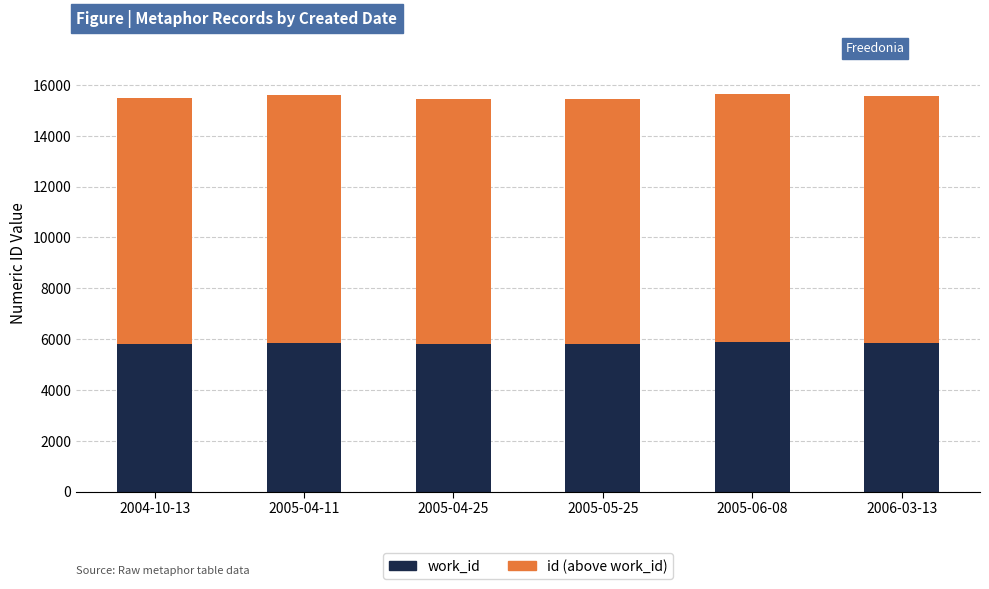

What is the sum of all work_id values?

34970